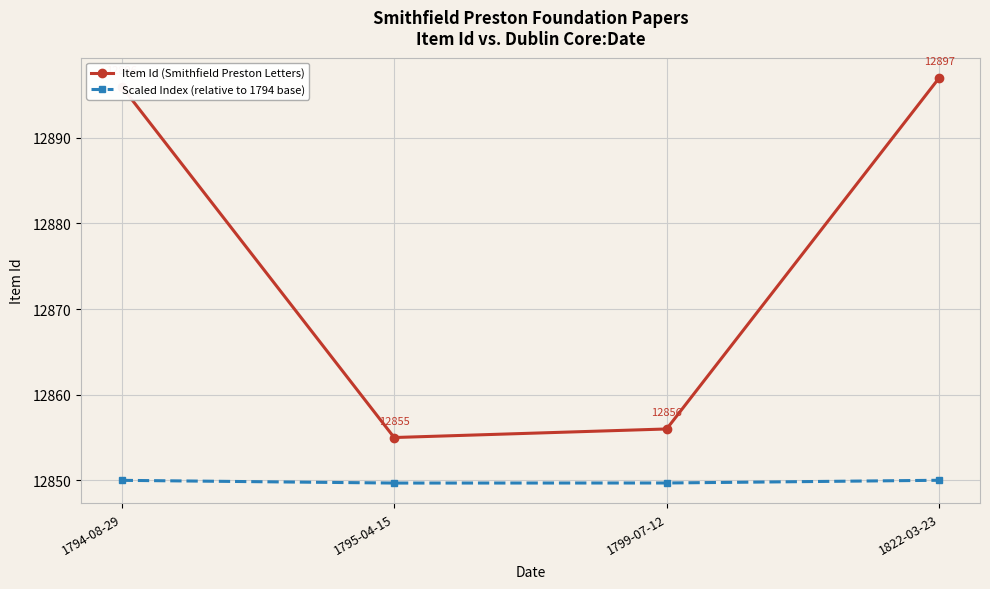

Is this an area chart (filled region under the line)?

No